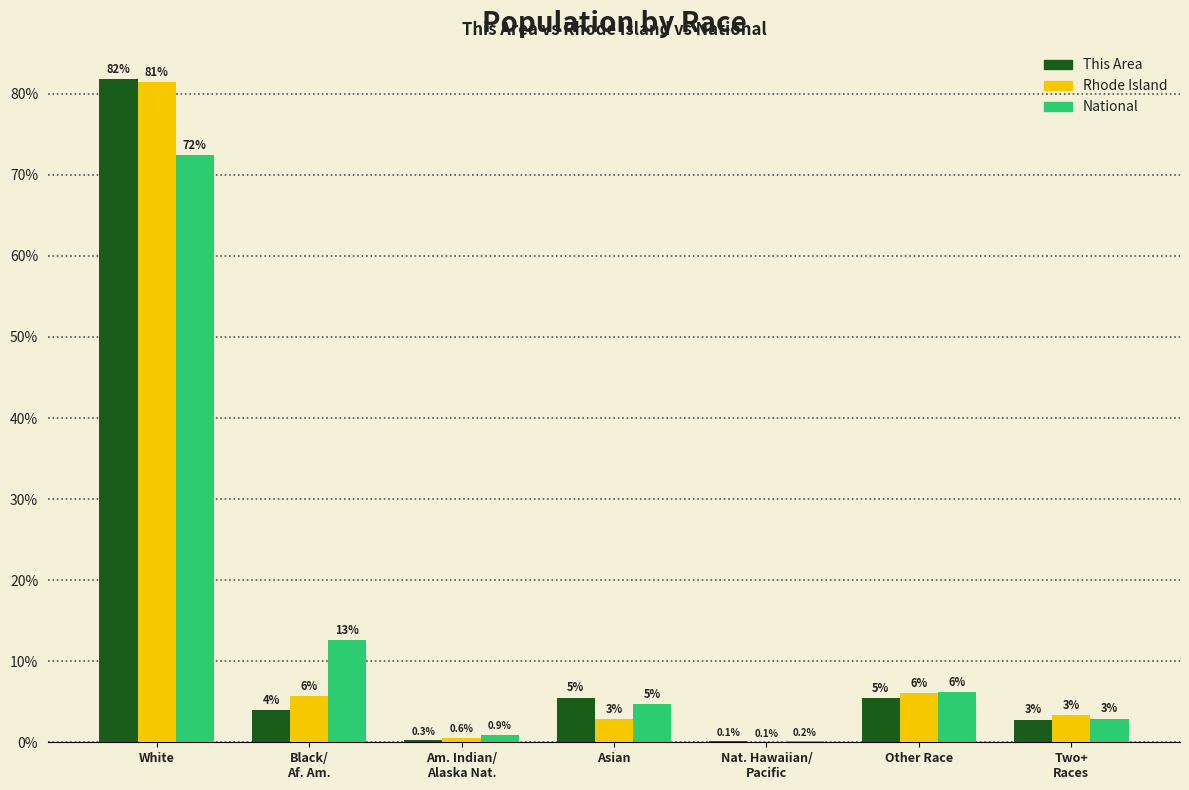

The value of Rhode Island at White is 118.3. True or false?

False